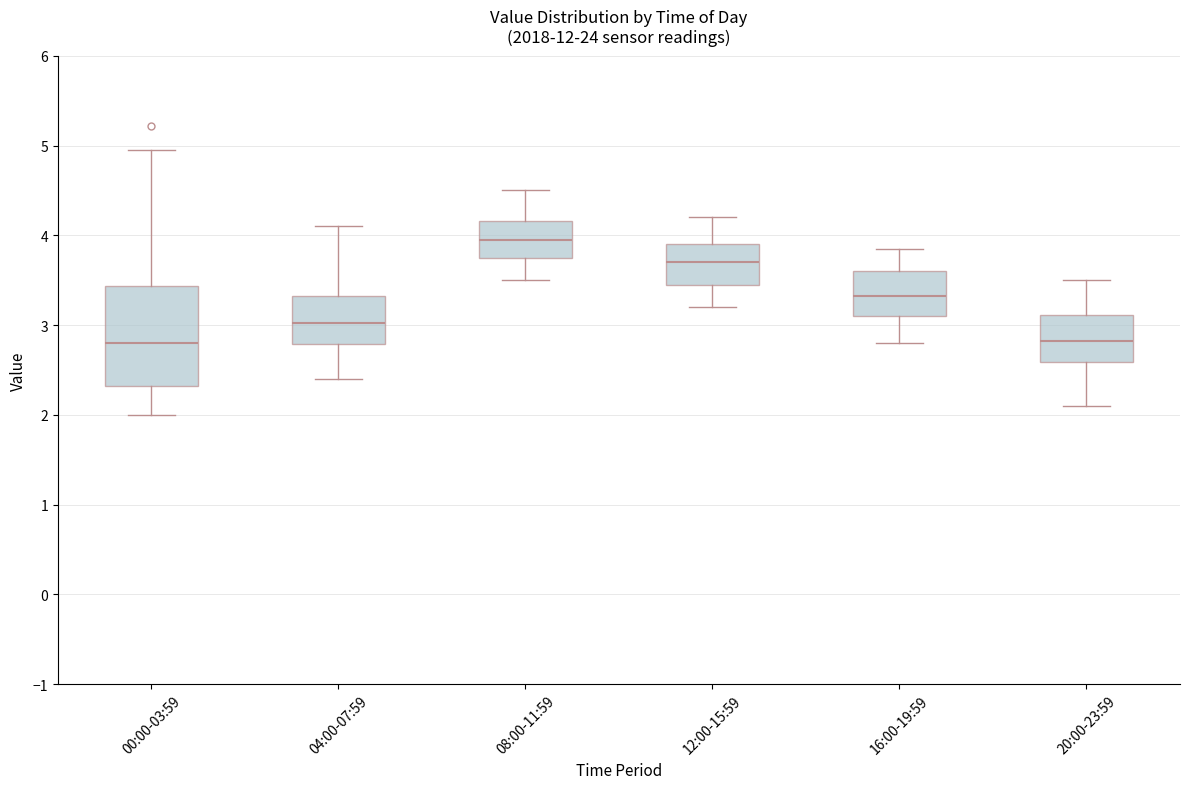

Which box has the highest median line?

08:00-11:59